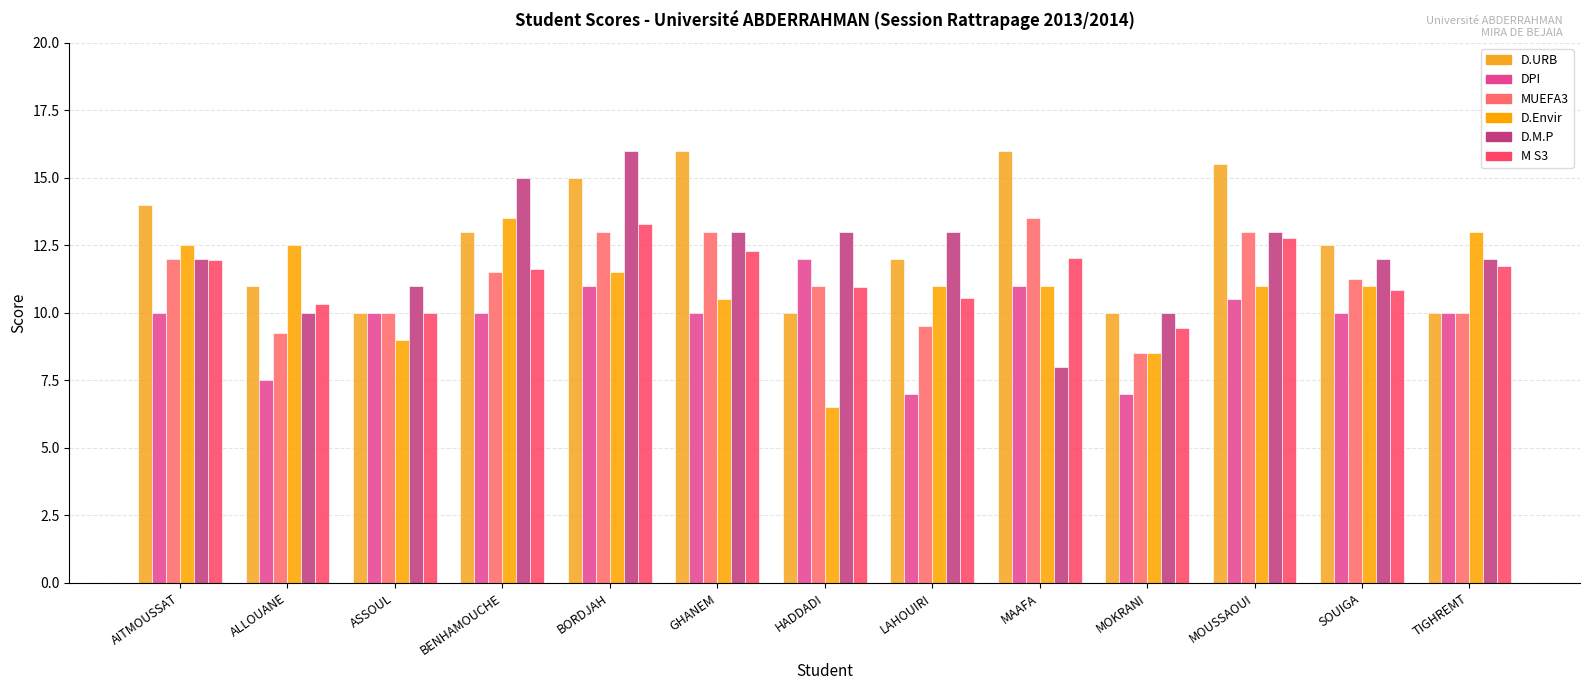

At which category is the sum across all series the highest?

BORDJAH